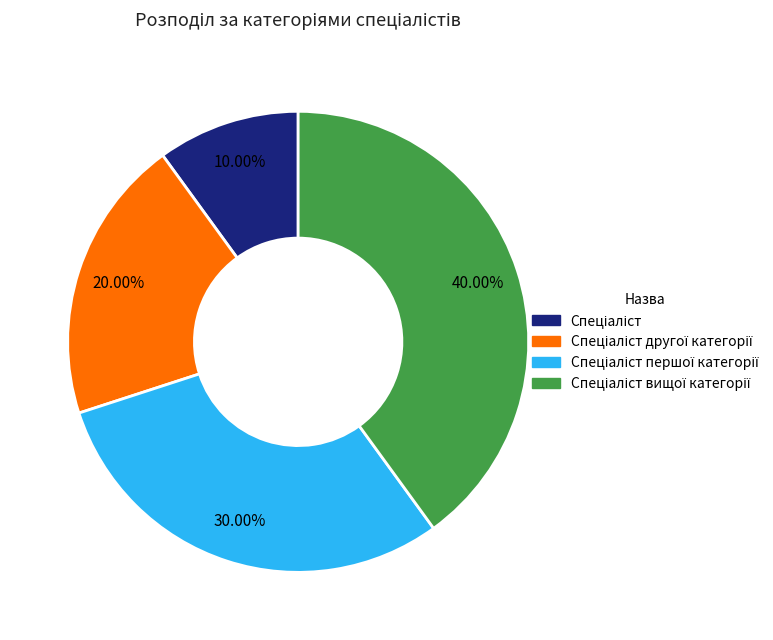

Is there any slice that represents more than half of the pie?

No